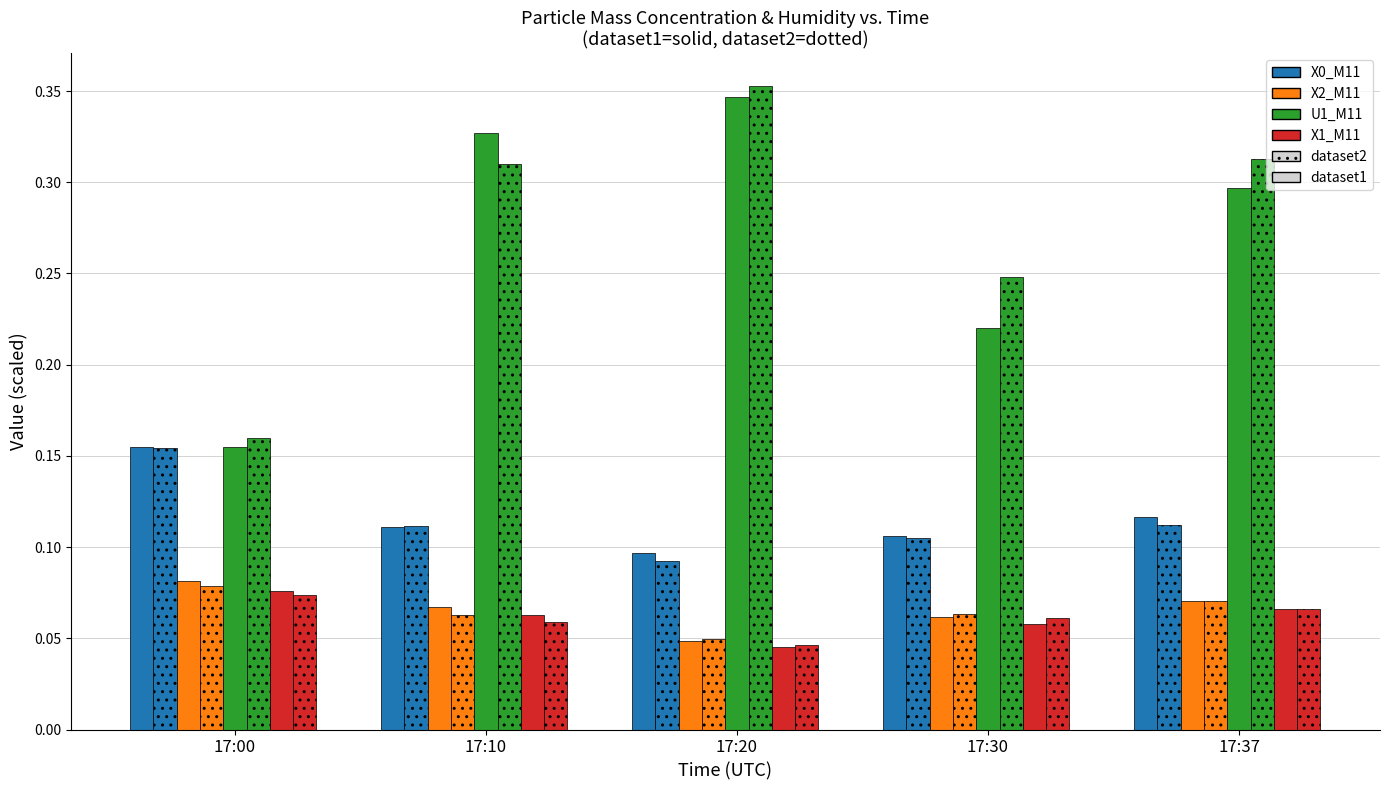

Which series has the widest spread of values?

U1_M11